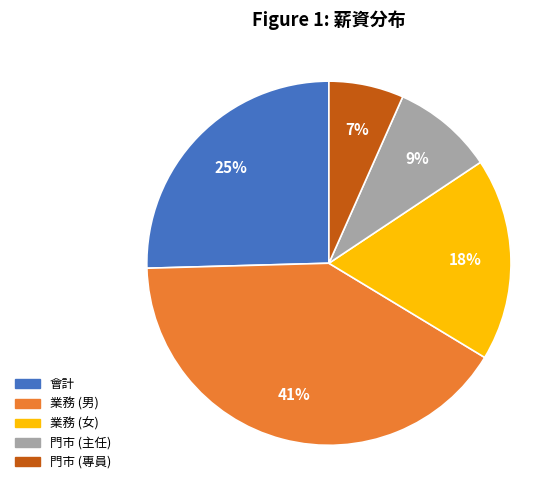

To the nearest percent, what is the difference between the largest and smallest slice percentages?

34%